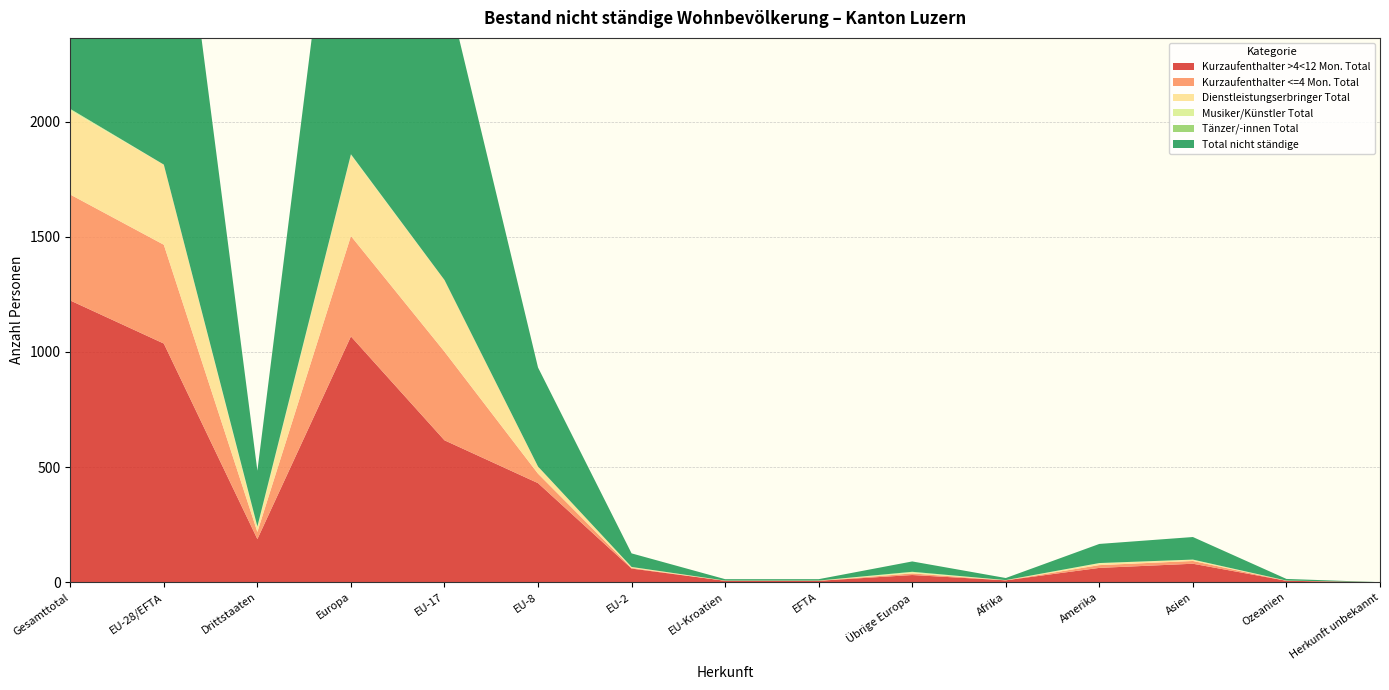

Reading left to right, transcribe all the data shown in this chart.

Kurzaufenthalter >4<12 Mon. Total: 1223	1036	187	1067	616	430	59	6	6	31	8	62	80	6	0
Kurzaufenthalter <=4 Mon. Total: 460	429	31	436	385	41	3	0	0	7	0	12	12	0	0
Dienstleistungserbringer Total: 365	348	17	351	311	31	4	1	1	3	1	7	5	1	0
Musiker/Künstler Total: 7	0	7	4	0	0	0	0	0	4	0	2	1	0	0
Tänzer/-innen Total: 0	0	0	0	0	0	0	0	0	0	0	0	0	0	0
Total nicht ständige: 2055	1813	242	1858	1312	430	59	6	6	45	9	83	98	7	0